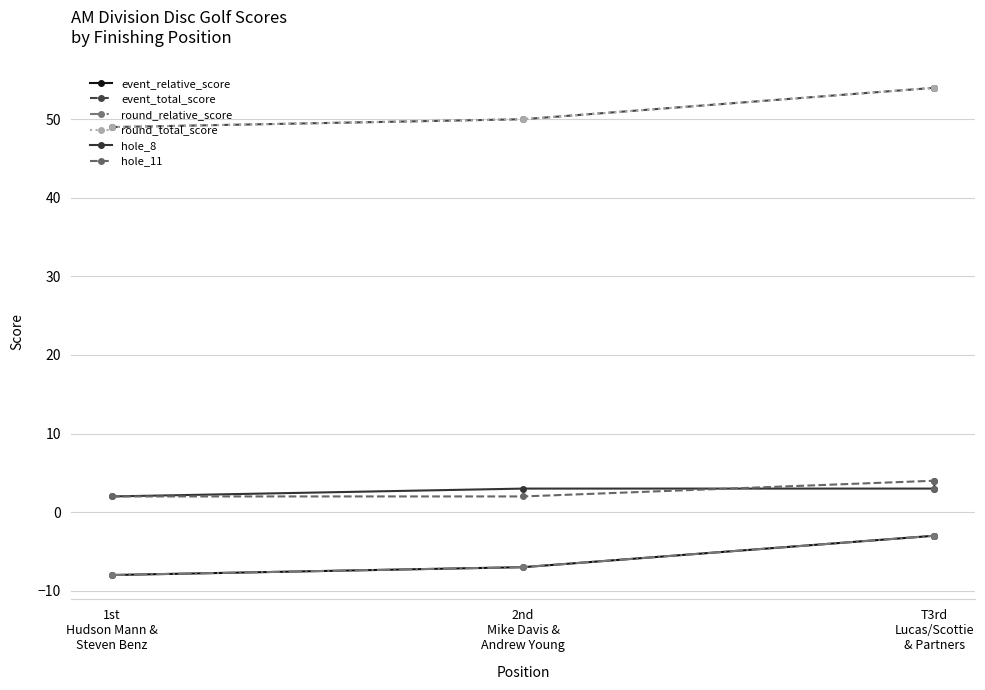

Which series has the largest total across all categories?

event_total_score